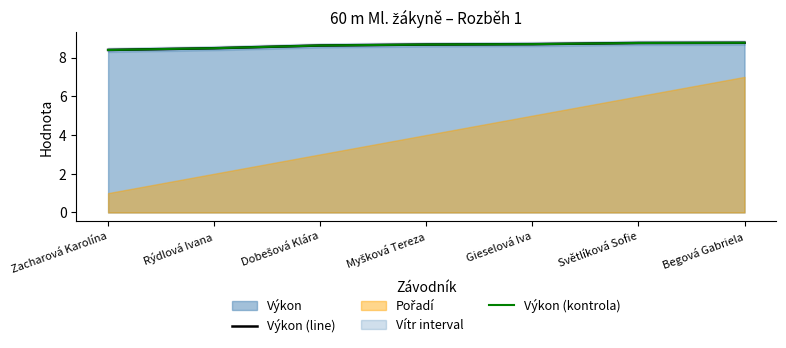

True or false: Výkon (kontrola) has more than 0 interior local peaks.

False